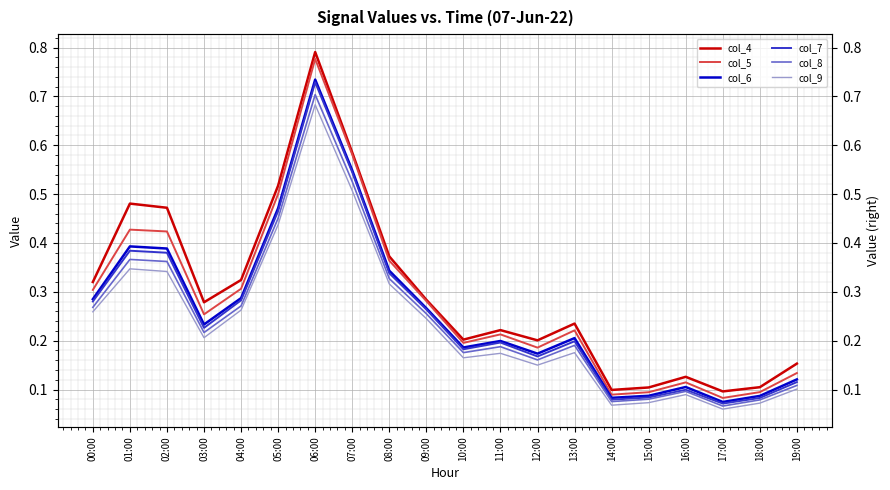

What are all the series names shown in the legend?

col_4, col_5, col_6, col_7, col_8, col_9